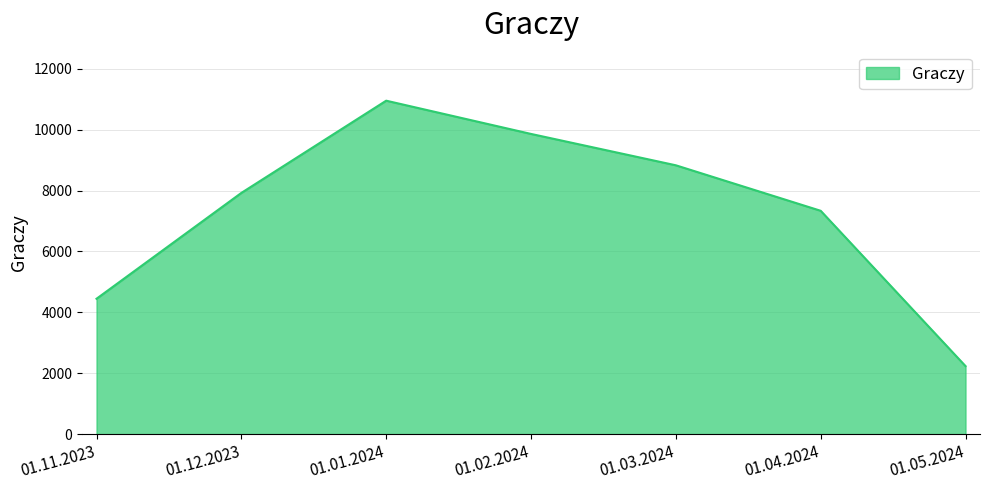

What is the change in value from 01.11.2023 to 01.05.2024?

-2212